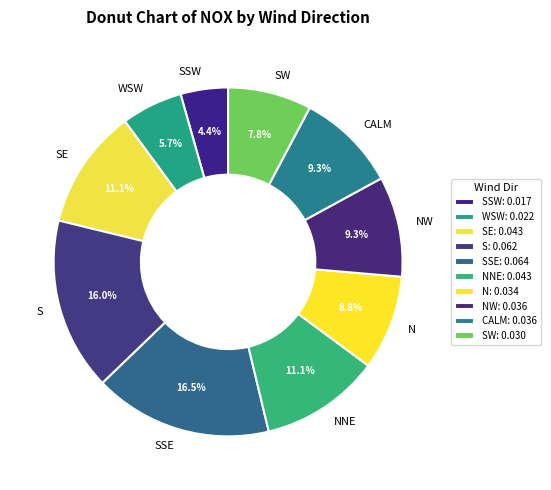

Which has a higher value, SSW or NW?

NW